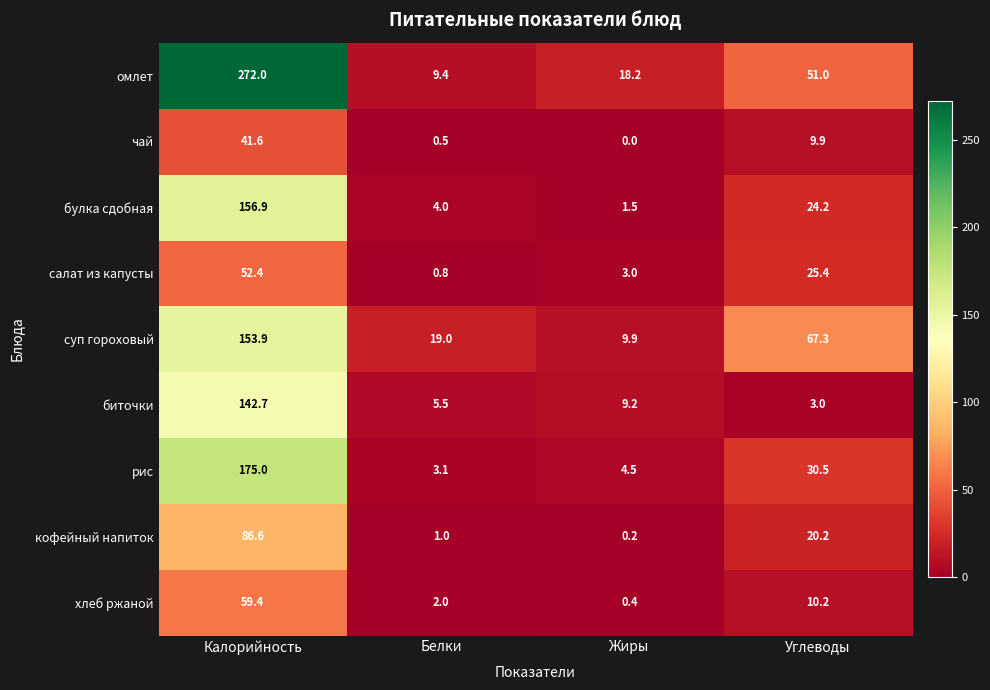

What is the difference between the highest and lowest values at Углеводы?

64.3